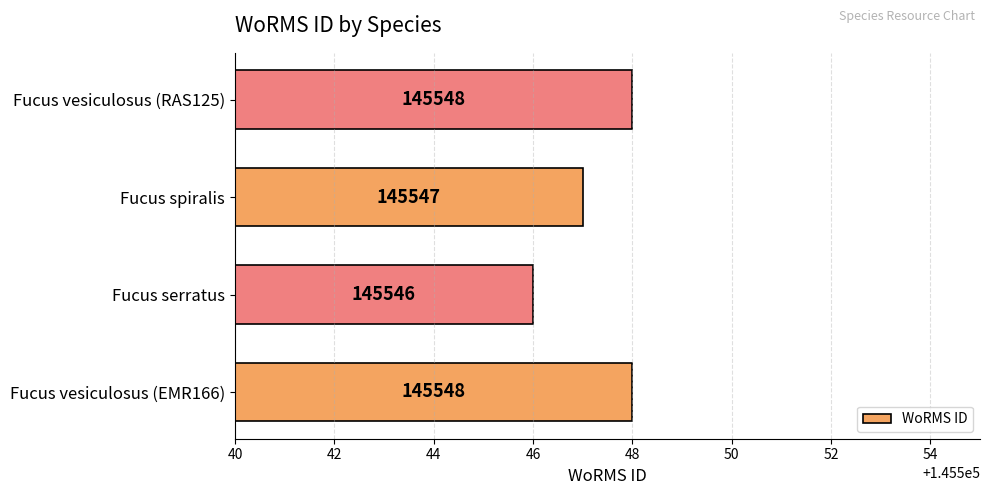

What is the approximate value at Fucus spiralis?

145547